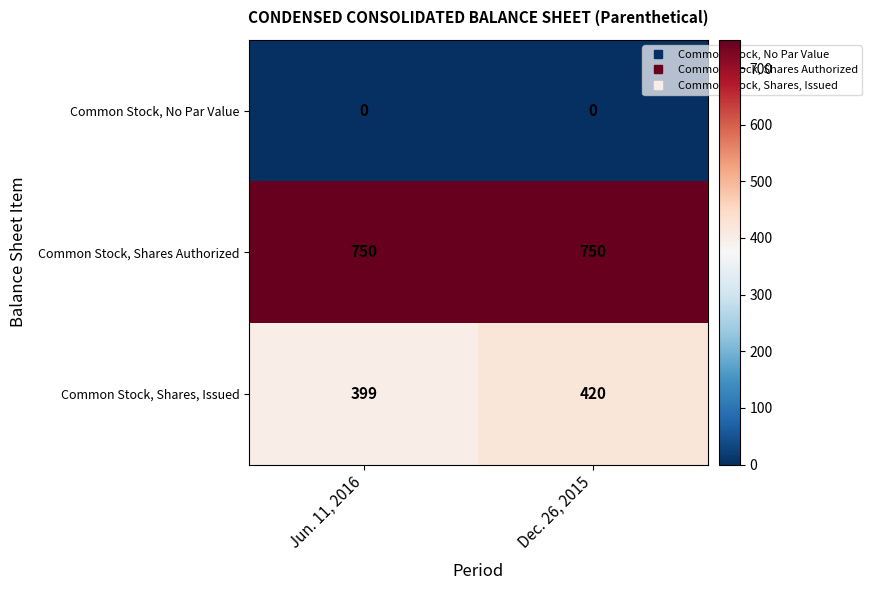

What is the sum of all Common Stock, Shares Authorized values?

1500